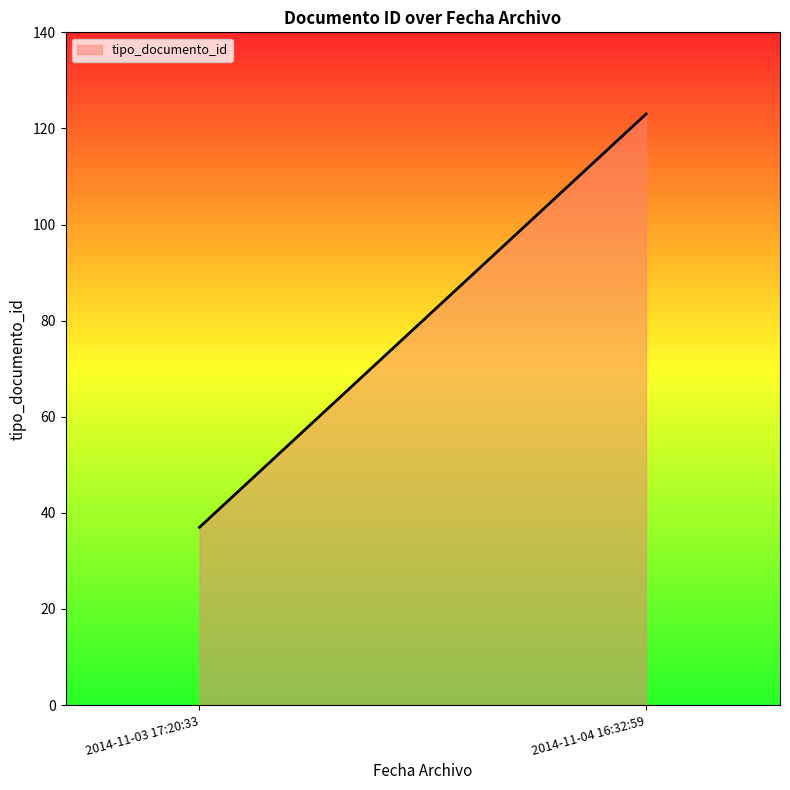

What is the greatest value displayed?

123.0